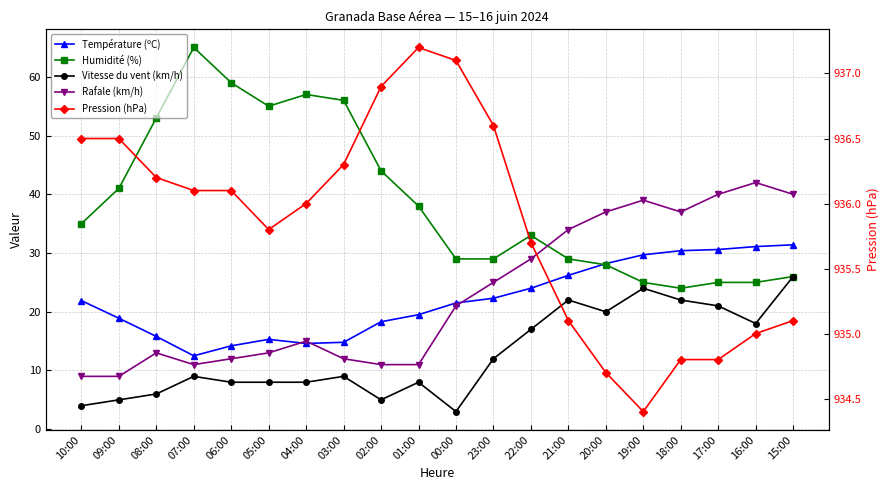

Which series has the largest total across all categories?

Pression (hPa)